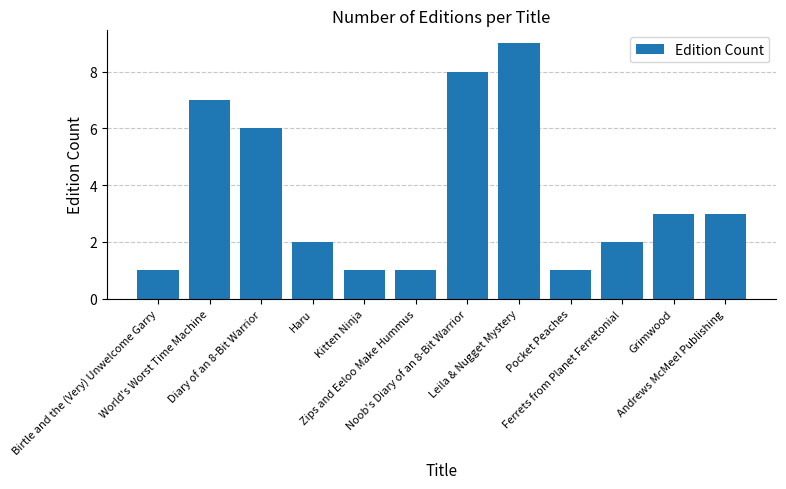

What is the average value?

4